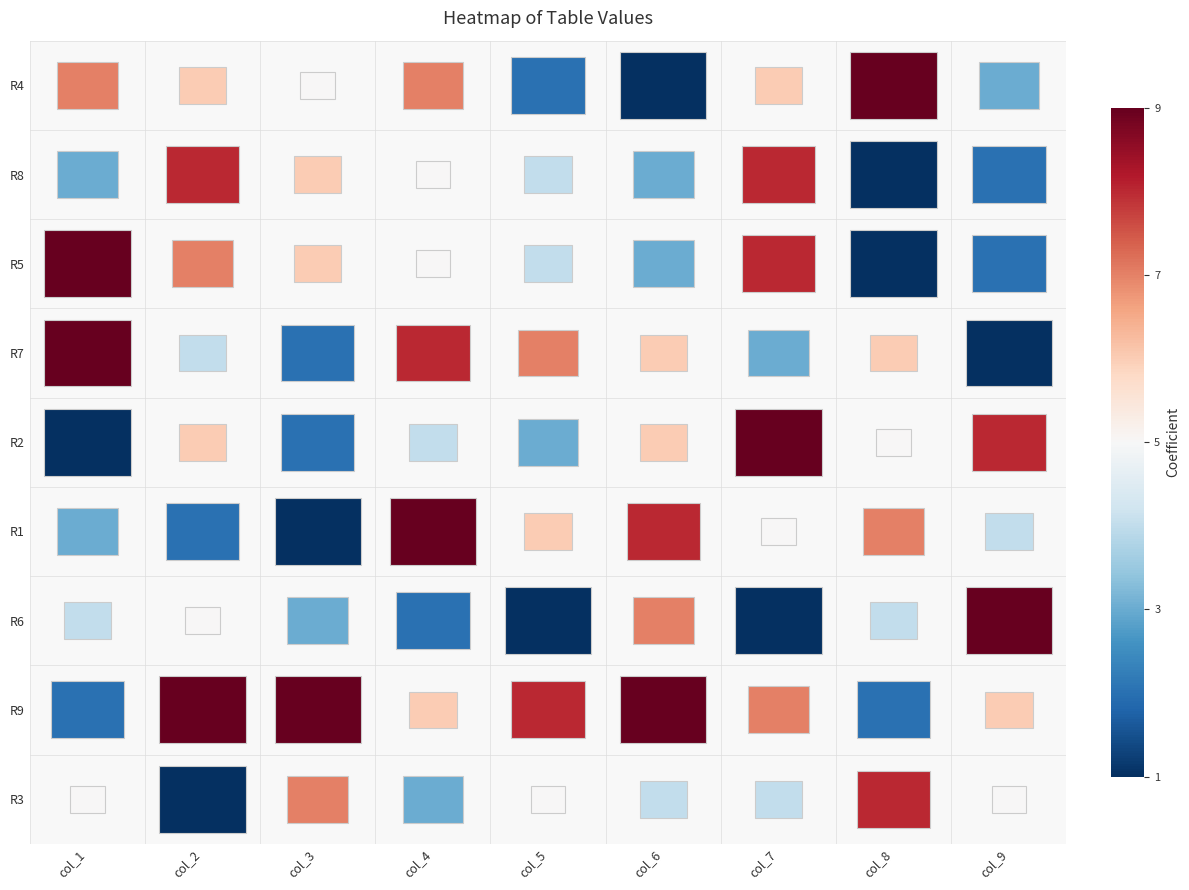

At which category does the chart reach its minimum across all series?

5